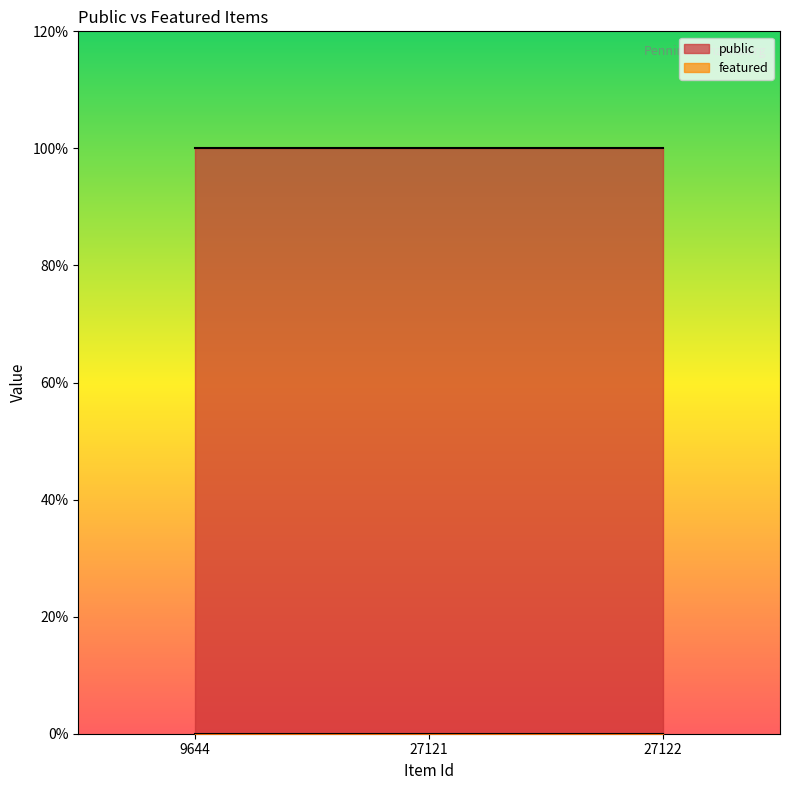

What are all the series names shown in the legend?

public, featured